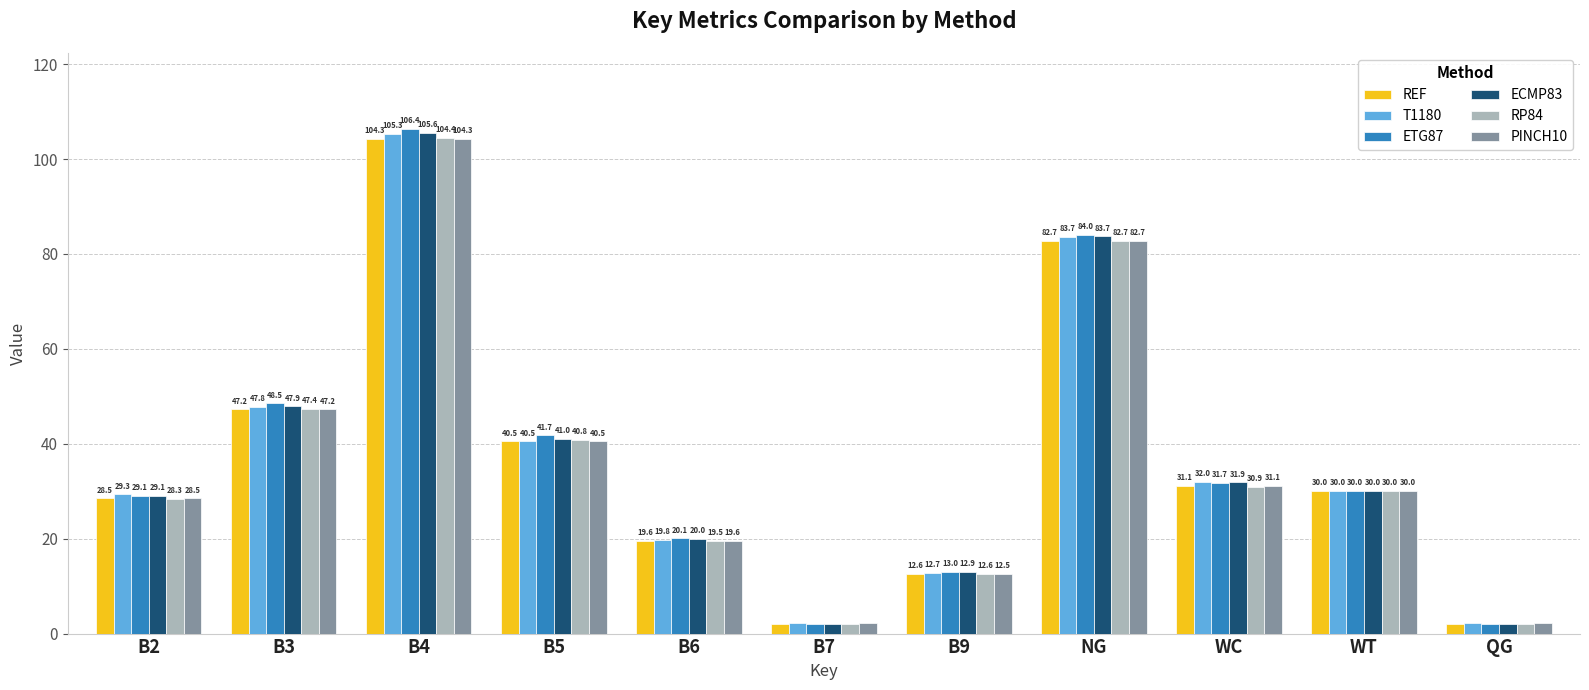

What is the sum of all REF values?

400.7